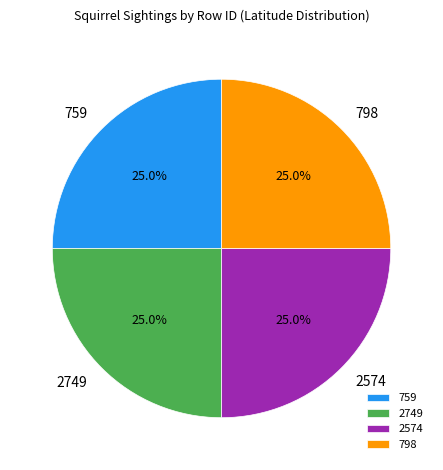

What is the ratio of the value at 798 to the value at 759?

1.0